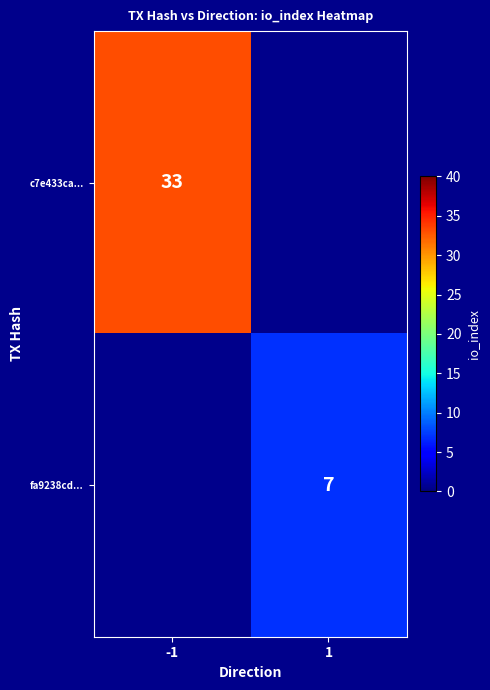

Is it true that c7e433ca... equals 33 at -1?

True